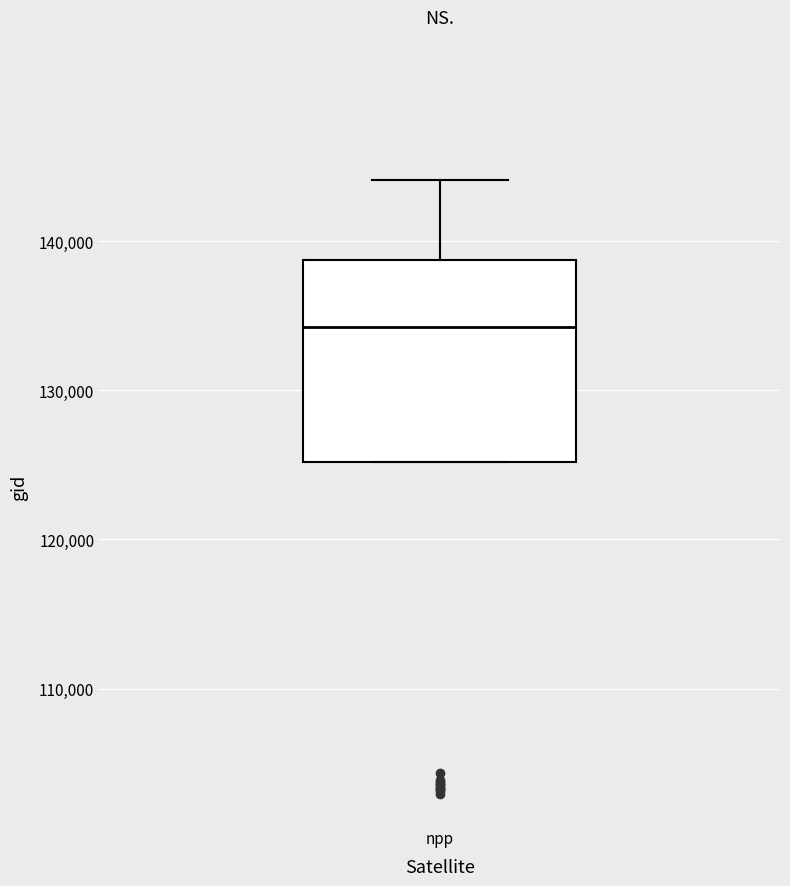

Where is the upper edge of the box for npp on the y-axis? The values are not printed on the chart, so give them approximately, as read against the axis.

139000